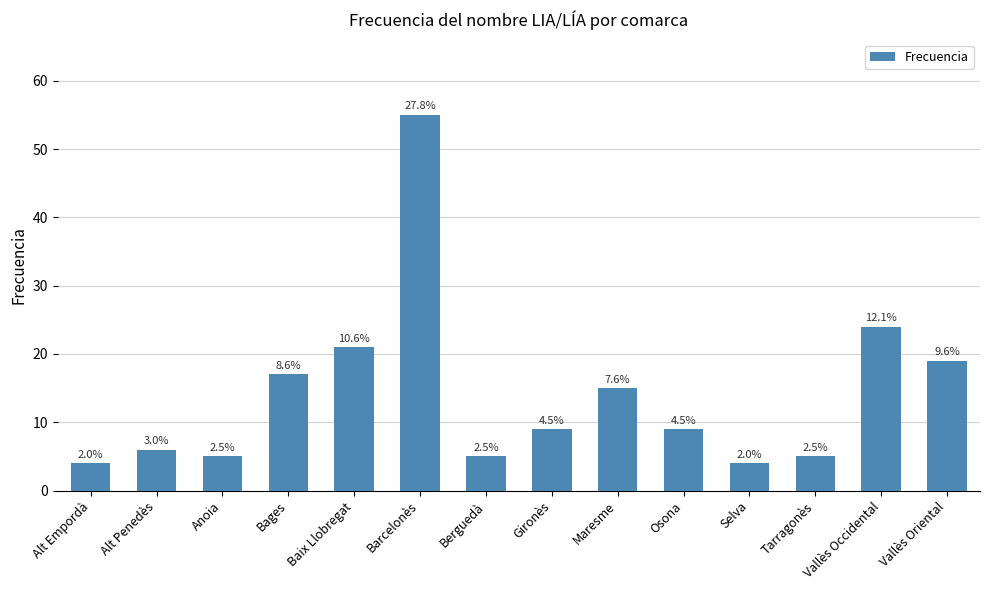

Reading right to left, what are all the values shown in this chart?

19	24	5	4	9	15	9	5	55	21	17	5	6	4